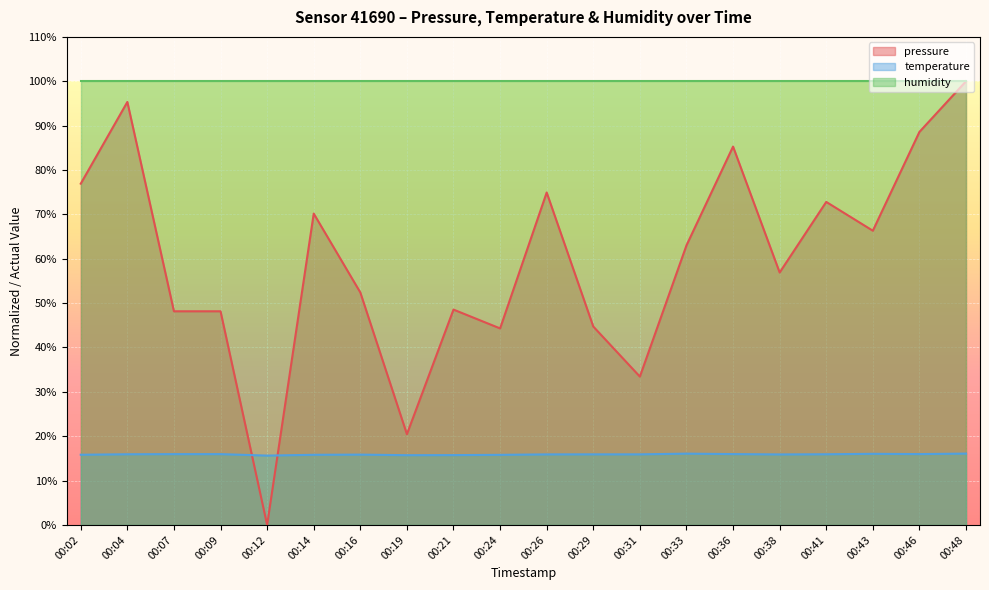

Which category has the lowest value across all series?

00:12